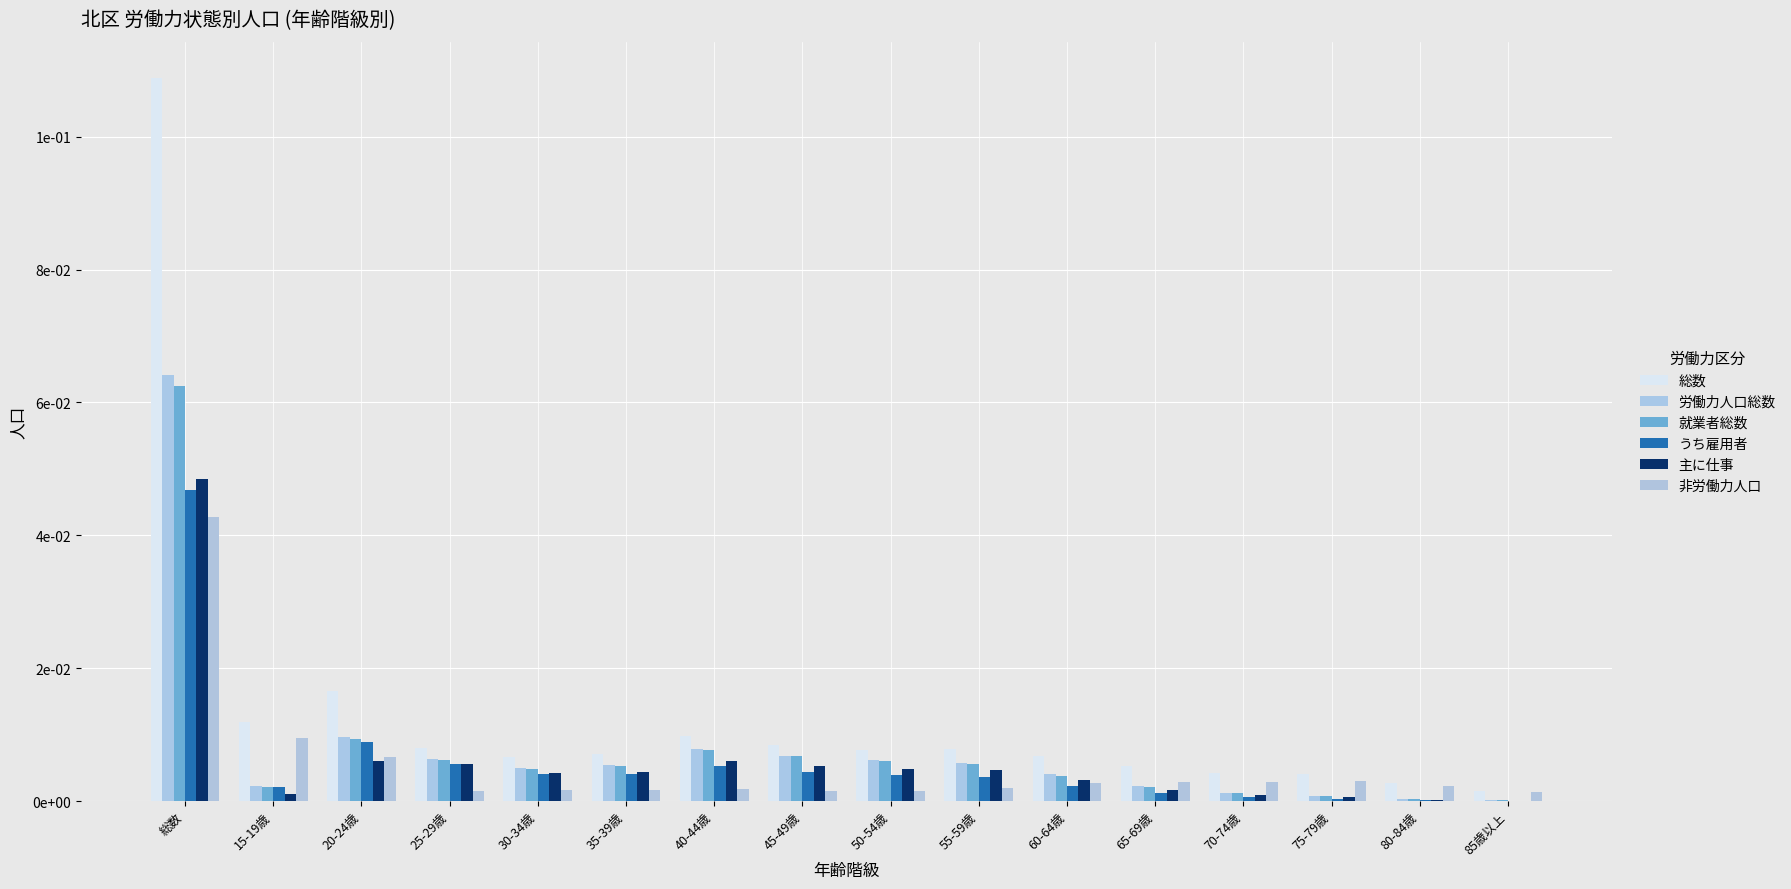

Is the value of 就業者総数 at 15-19歳 greater than the value of 労働力人口総数 at 85歳以上?

Yes